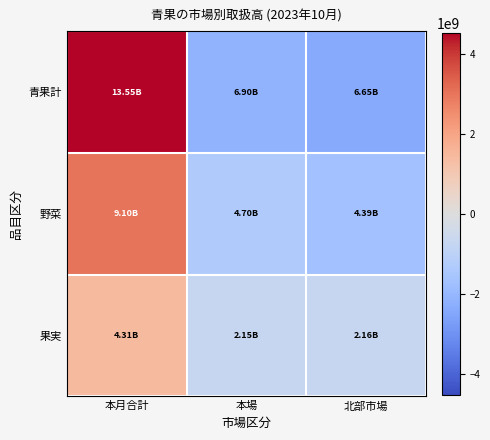

Count the number of categories in the chart.

3